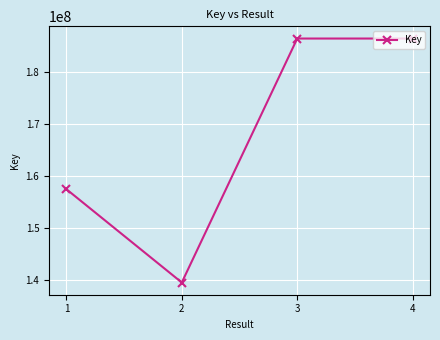

What is the maximum value shown in the chart?

186512699